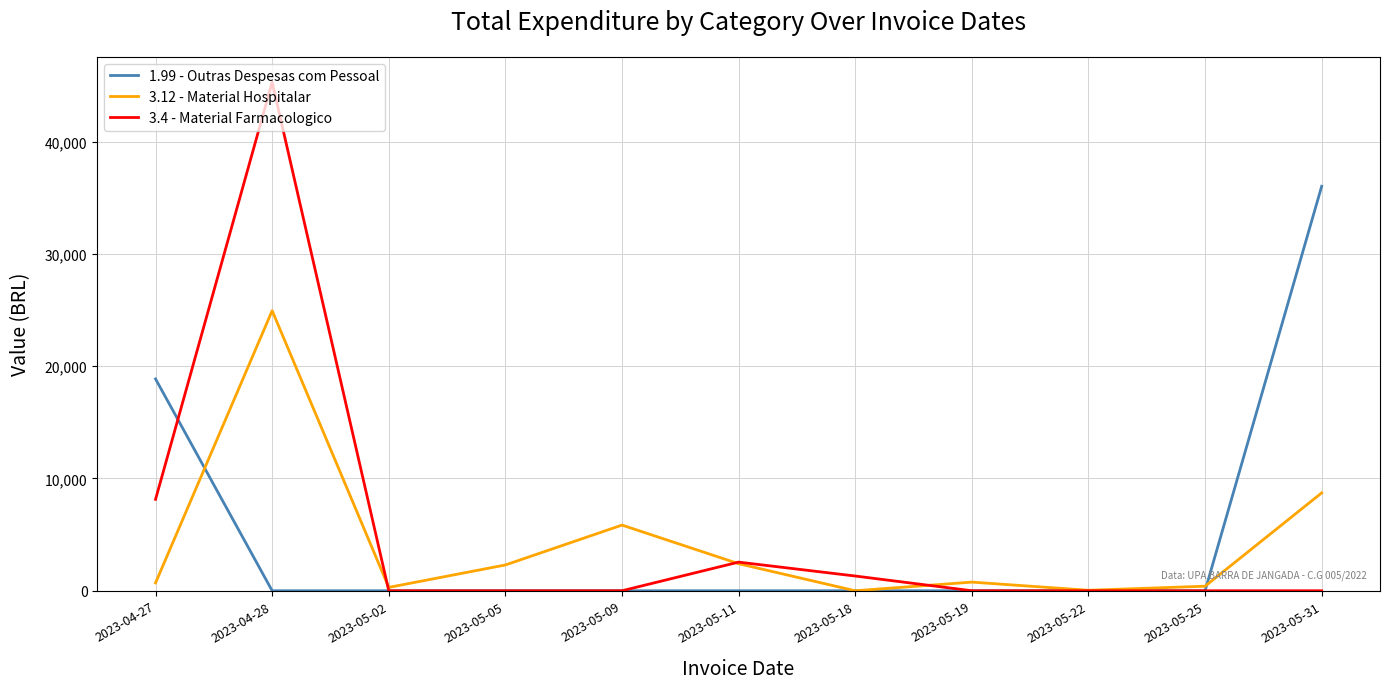

Where is the first local minimum for 3.12 - Material Hospitalar?

2023-05-02